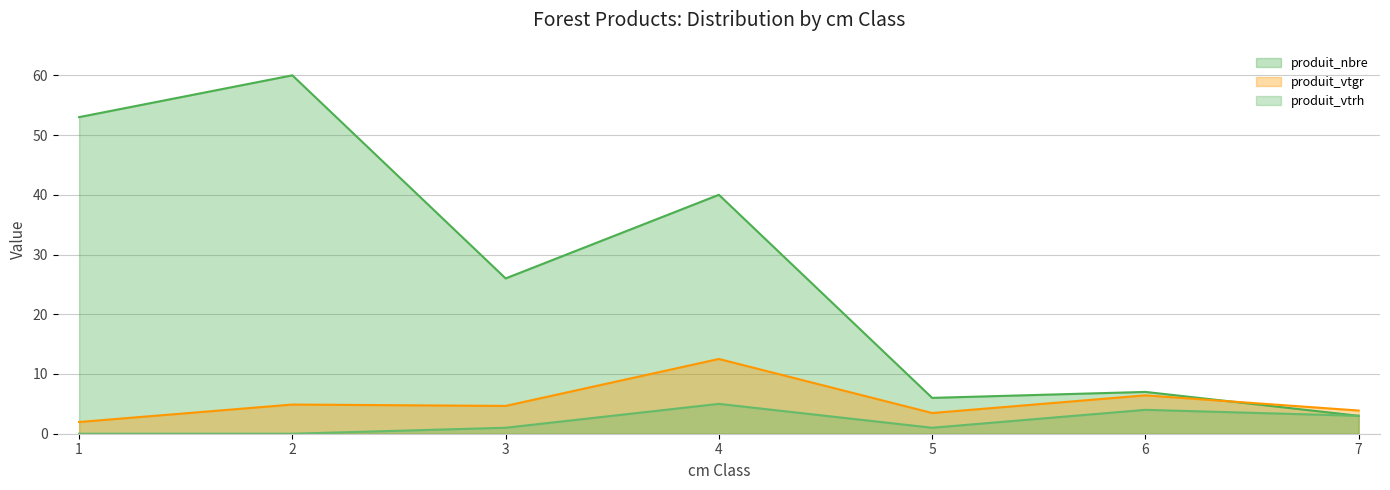

What are all the series names shown in the legend?

produit_nbre, produit_vtgr, produit_vtrh